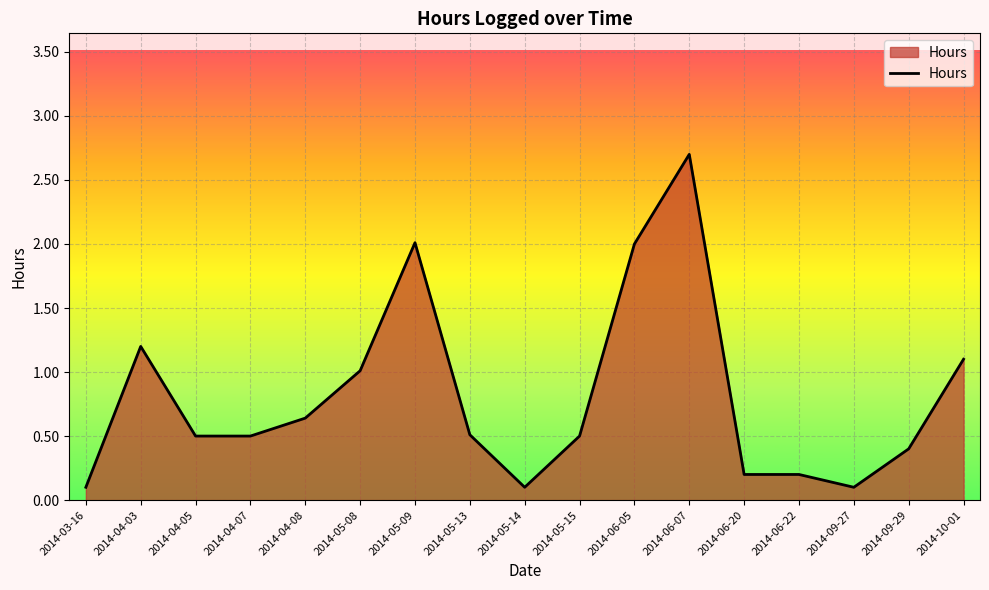

At which label is the value closest to 1?

2014-05-08